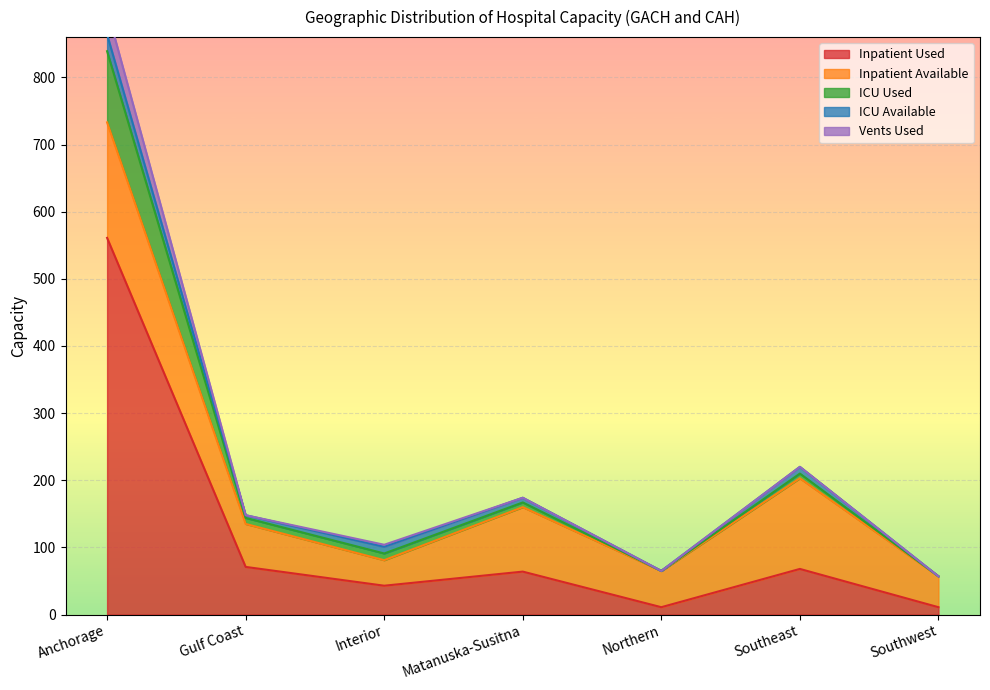

What is the label of the 7th point from the left?

Southwest